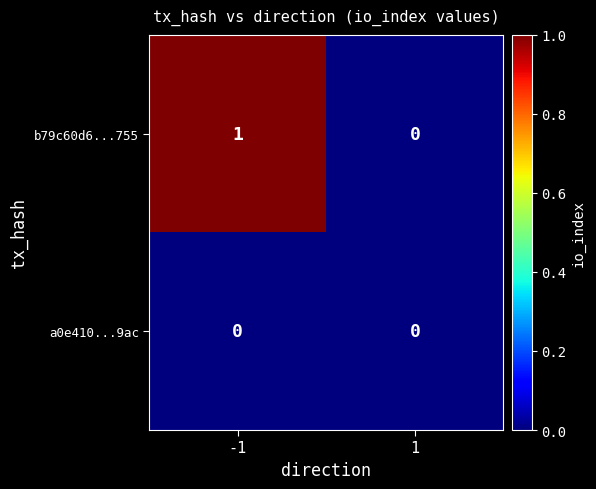

The b79c60d6...755 series shows 0 at -1. True or false?

False